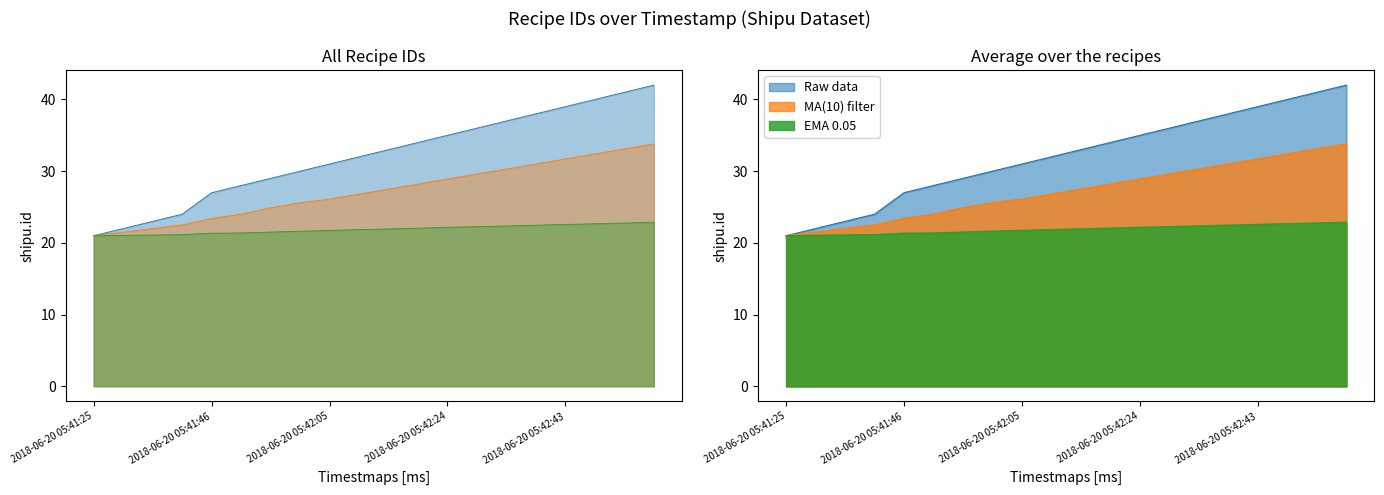

True or false: Raw data and EMA 0.05 intersect in this chart.

False